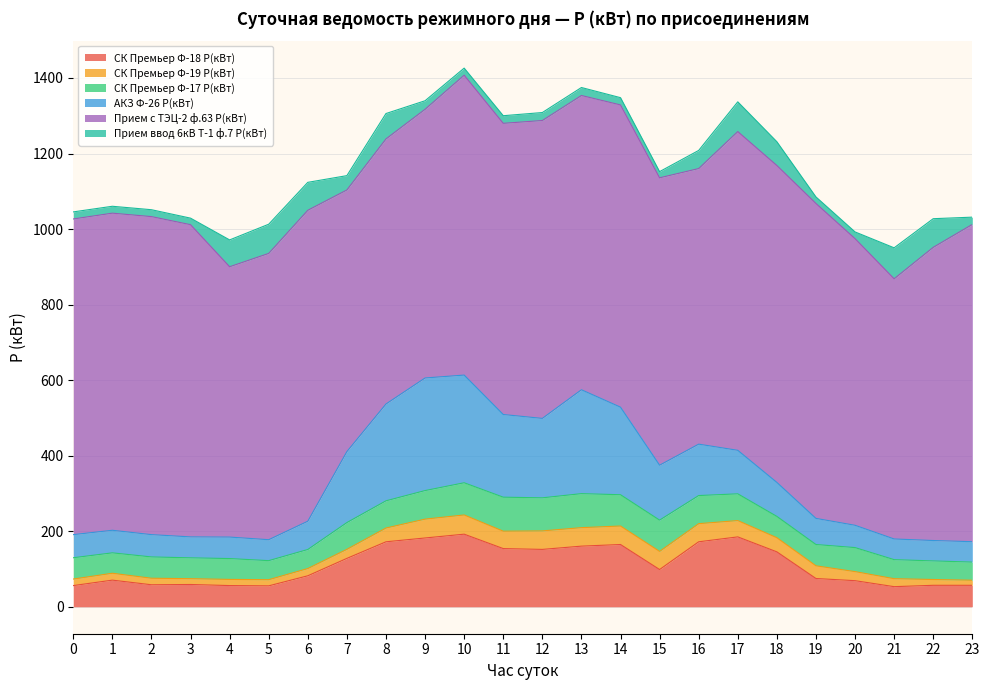

What is the value of the СК Премьер Ф-18 P(кВт) point at the 22nd from the left?

53.3